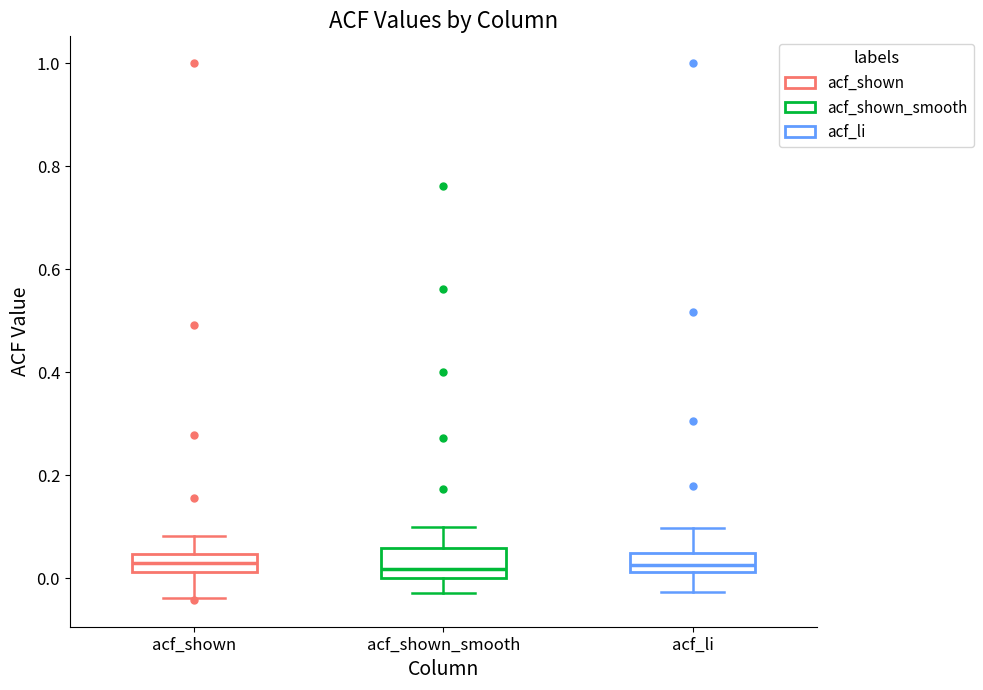

Which box is the tallest, from its lower edge to its upper edge?

acf_shown_smooth